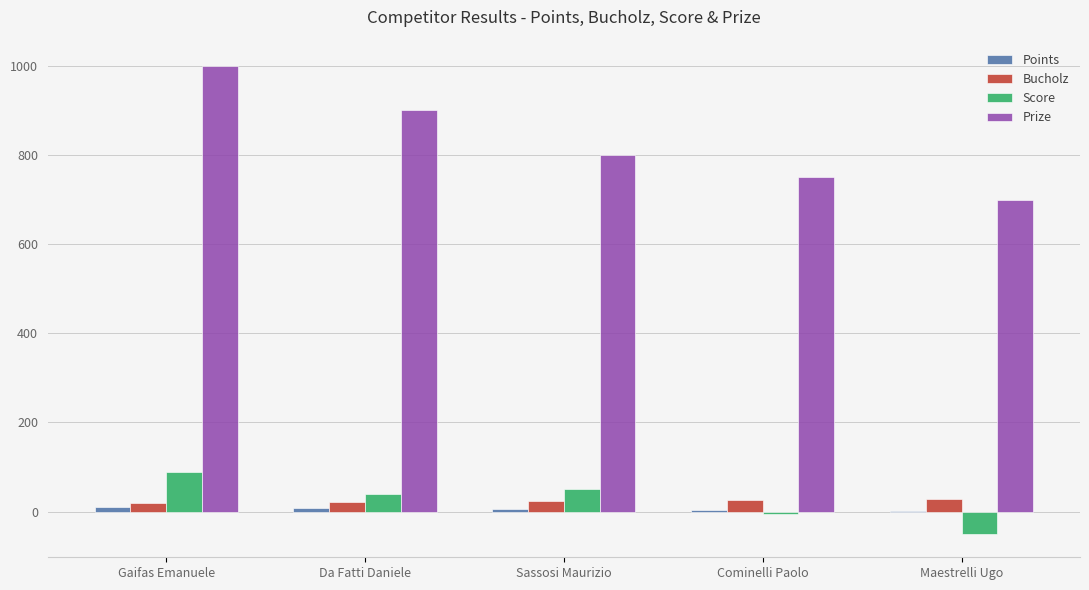

How many Bucholz values are between 22 and 26?

3